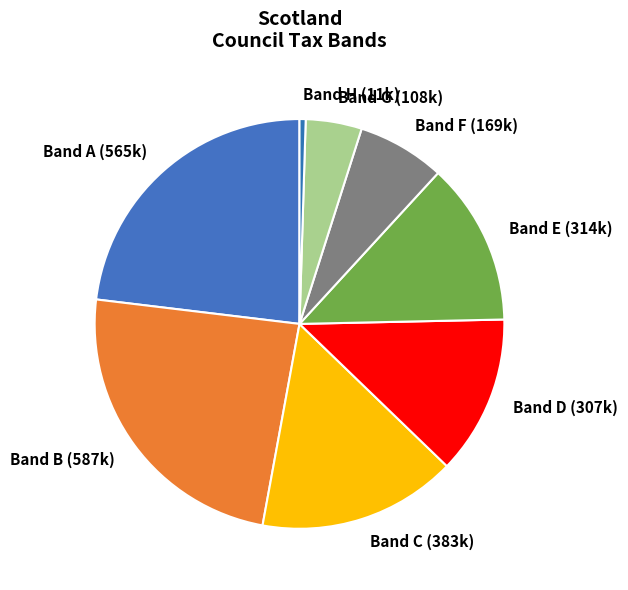

Between Band D and Band G, which is larger?

Band D